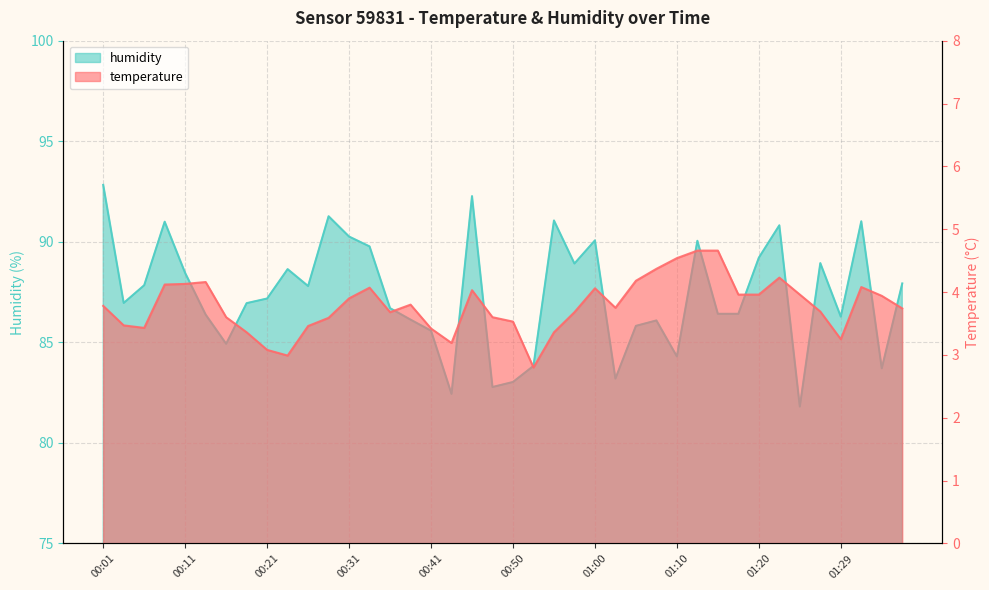

What is the label of the 4th point from the right?

01:29